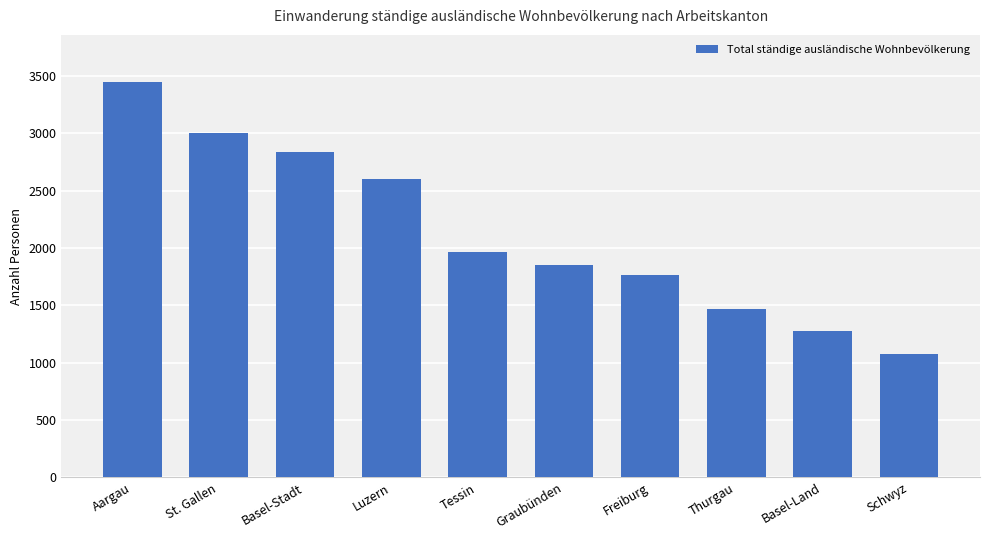

What is the average value?

2128